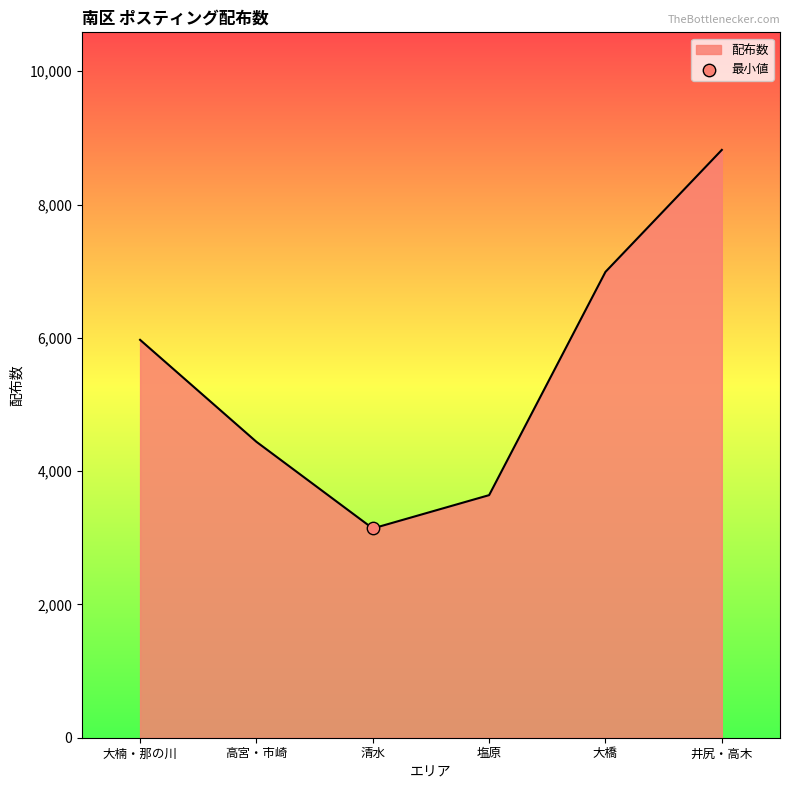

What is the change in value from 高宮・市崎 to 塩原?

-800